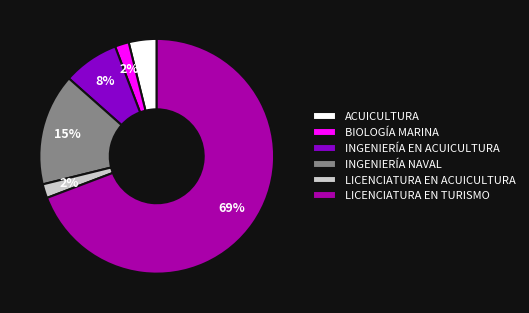

Which category has the biggest portion of the pie?

LICENCIATURA EN TURISMO